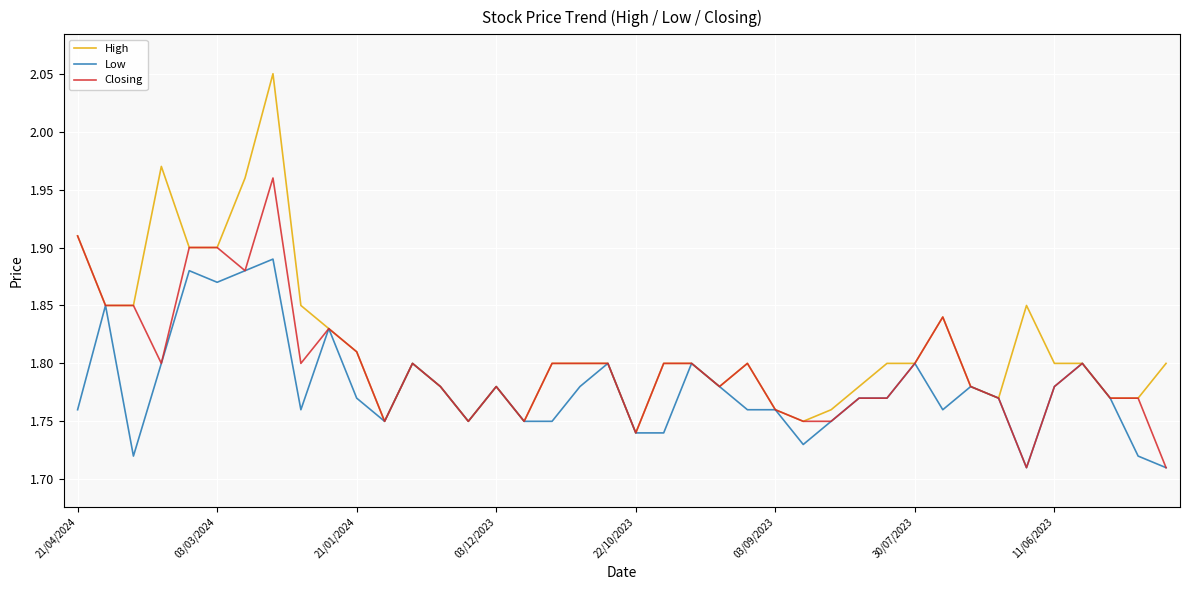

List the series in order of their overall mean, highest first.

High, Closing, Low